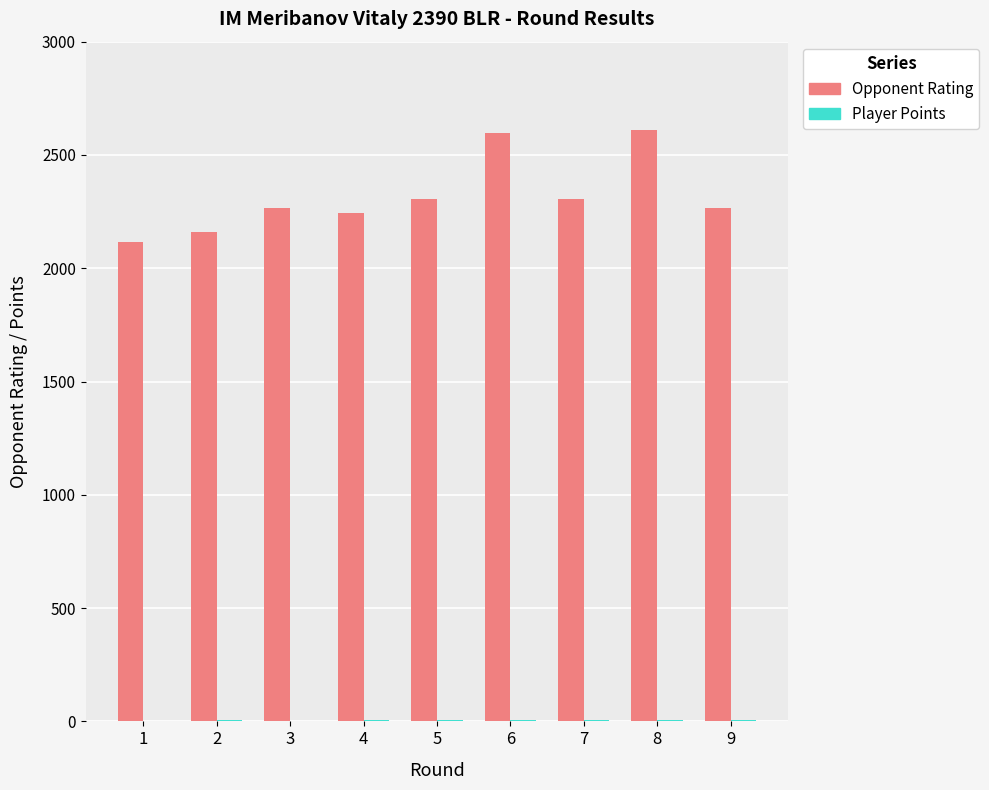

What is the greatest value displayed?

2611.0